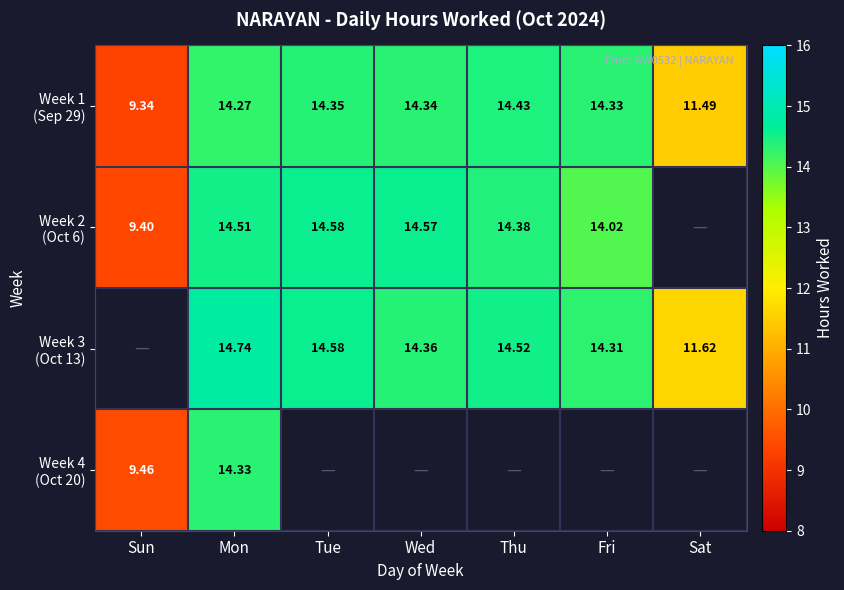

How many series are shown in this chart?

4